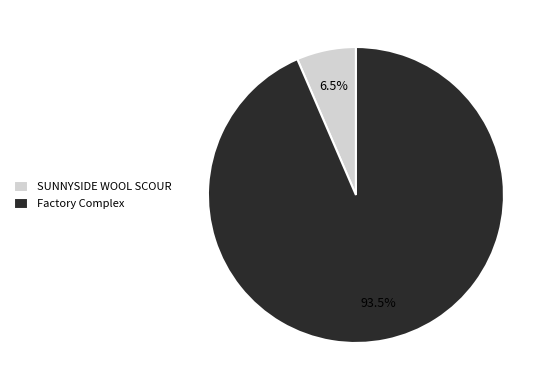

Which slice is the largest?

Factory Complex